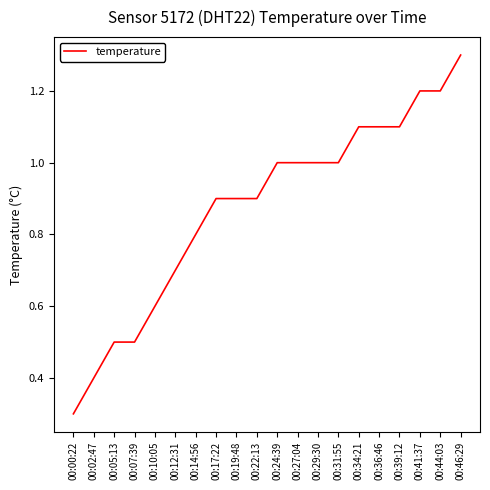

What position from the left is 00:31:55?

14